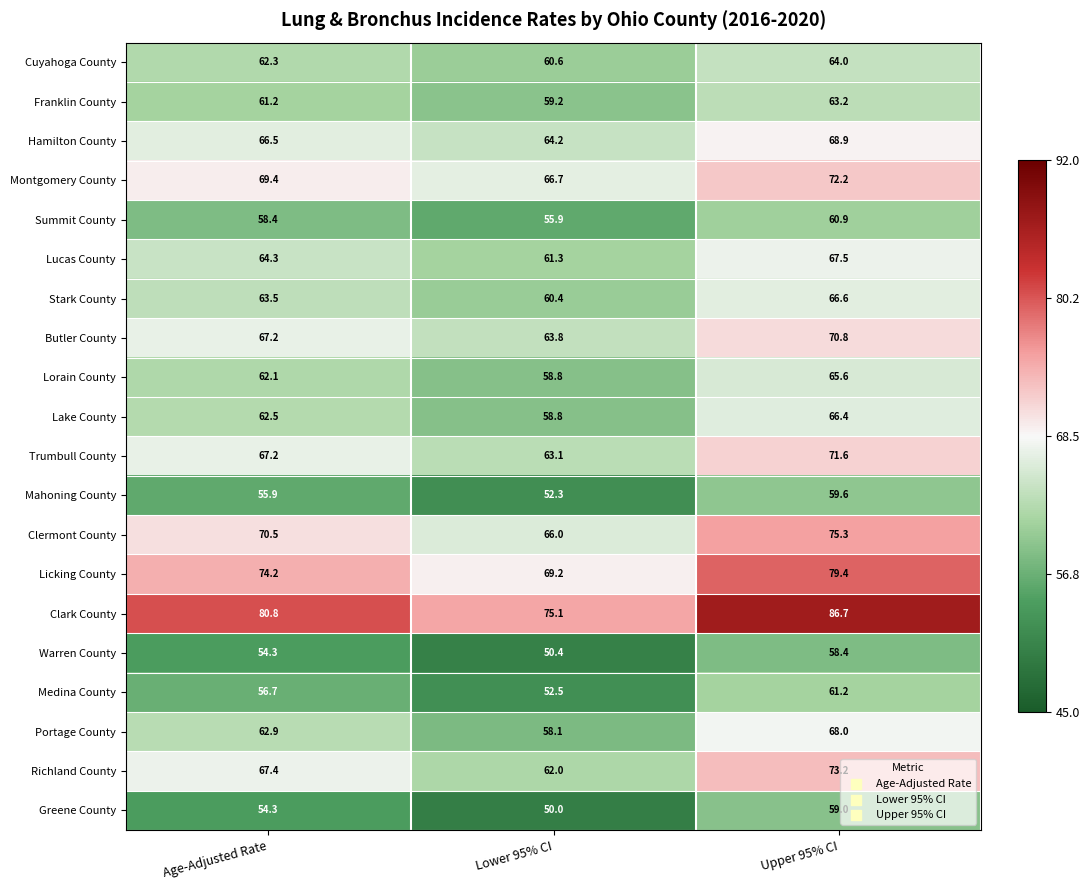

What value does the Richland County series have at Upper 95% CI?

73.2